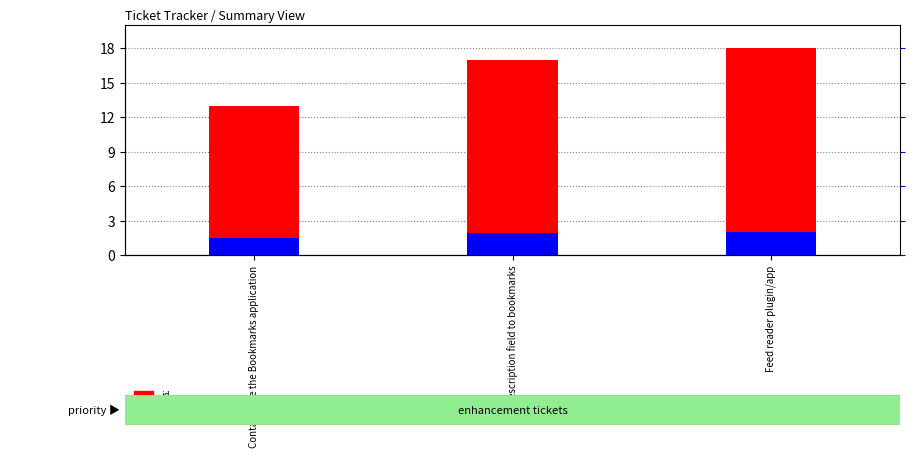

What is the average value of the percentile rank within the sample series?

1.8